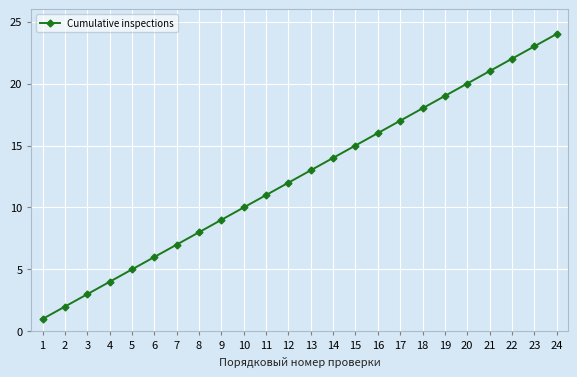

Approximately how many times larger is the value at 23 compared to 12?

1.9